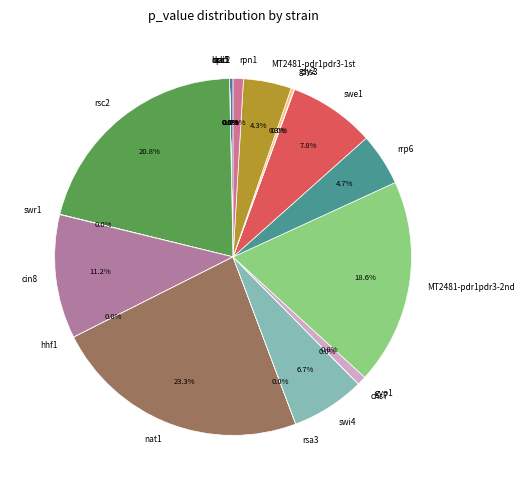

The rsa3 slice represents 0% of the pie. True or false?

True